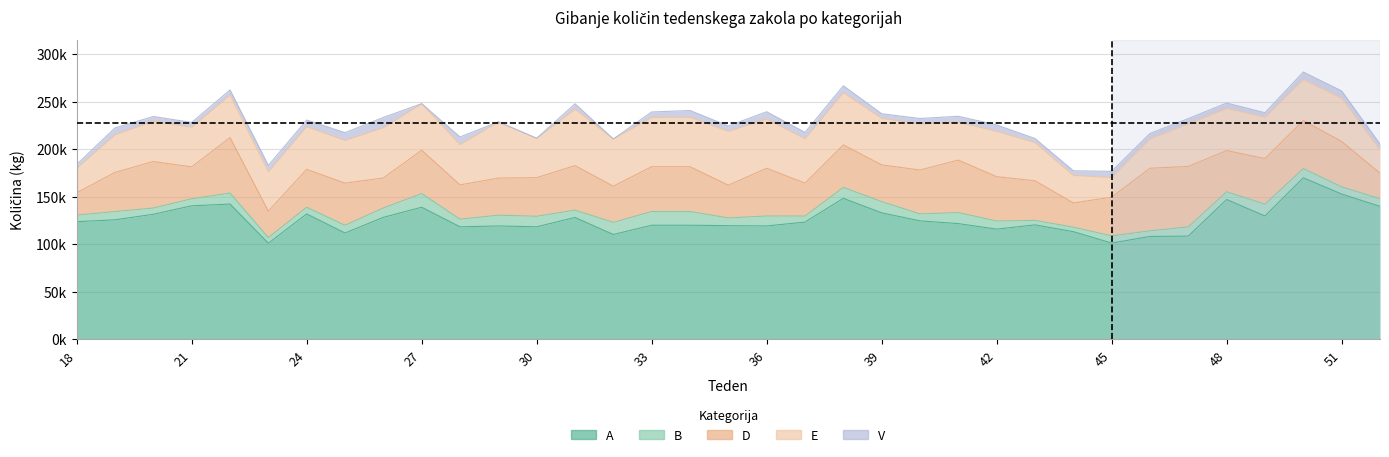

What value does the B series have at 49?

12377